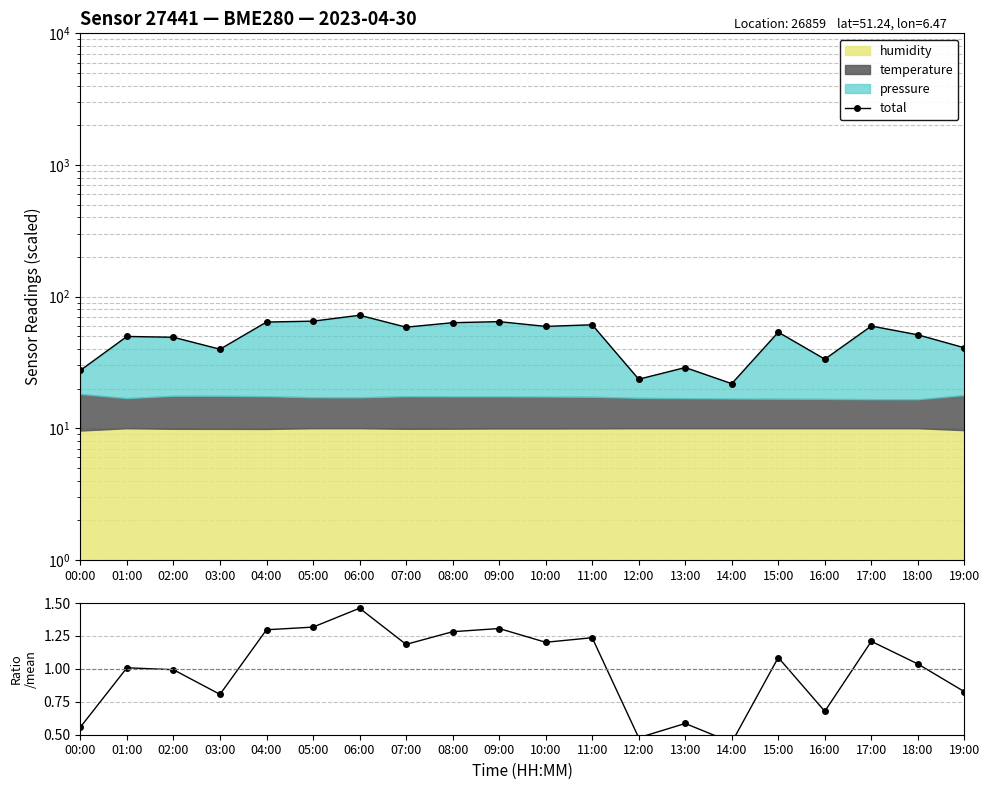

What is the label of the 20th point from the left?

19:00